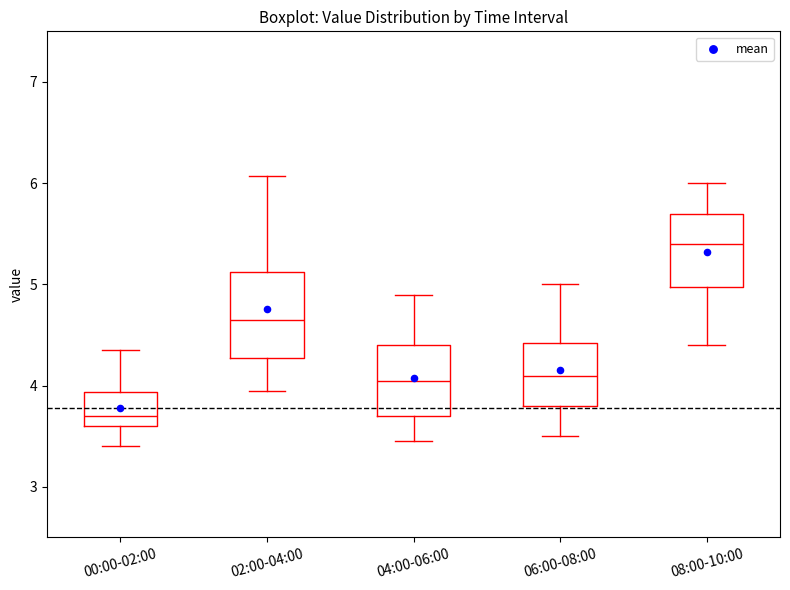

Which box is the tallest, from its lower edge to its upper edge?

02:00-04:00